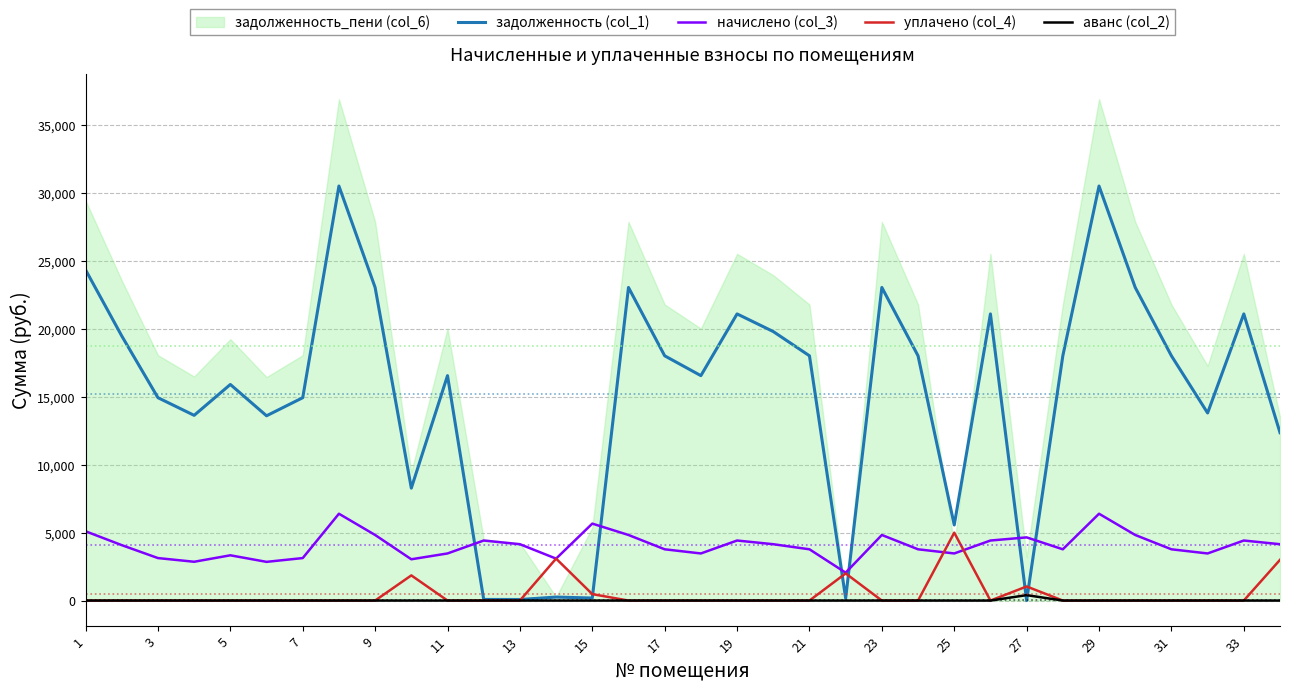

Reading left to right, what are all the values shown in this chart?

задолженность (col_1): 24363.0	19490.4	14942.6	13643.3	15917.2	13610.8	14942.6	30535.0	23063.6	8281.4	16566.8	82.2	78.0	257.1	187.2	23063.6	18028.7	16566.8	21114.6	19815.2	18028.7	171.3	23063.6	18028.7	5566.8	21114.6	0.0	18028.7	30535.0	23063.6	18028.7	13816.8	21114.6	12367.2
начислено (col_3): 5103.0	4082.4	3129.8	2857.7	3334.0	2850.8	3129.8	6395.8	4830.8	3041.4	3470.0	4422.6	4150.4	3089.0	5667.7	4830.8	3776.3	3470.0	4422.6	4150.4	3776.3	2054.8	4830.8	3776.3	3470.0	4422.6	4653.7	3776.3	6395.8	4830.8	3776.3	3470.0	4422.6	4150.4
уплачено (col_4): 0.0	0.0	0.0	0.0	0.0	0.0	0.0	0.0	0.0	1854.0	0.0	0.0	0.0	3088.8	474.0	0.0	0.0	0.0	0.0	0.0	0.0	1999.9	0.0	0.0	5000.0	0.0	1037.5	0.0	0.0	0.0	0.0	0.0	0.0	3000.0
аванс (col_2): 0.0	0.0	0.0	0.0	0.0	0.0	0.0	0.0	0.0	0.0	0.0	0.0	0.0	0.0	0.0	0.0	0.0	0.0	0.0	0.0	0.0	0.0	0.0	0.0	0.0	0.0	400.3	0.0	0.0	0.0	0.0	0.0	0.0	0.0